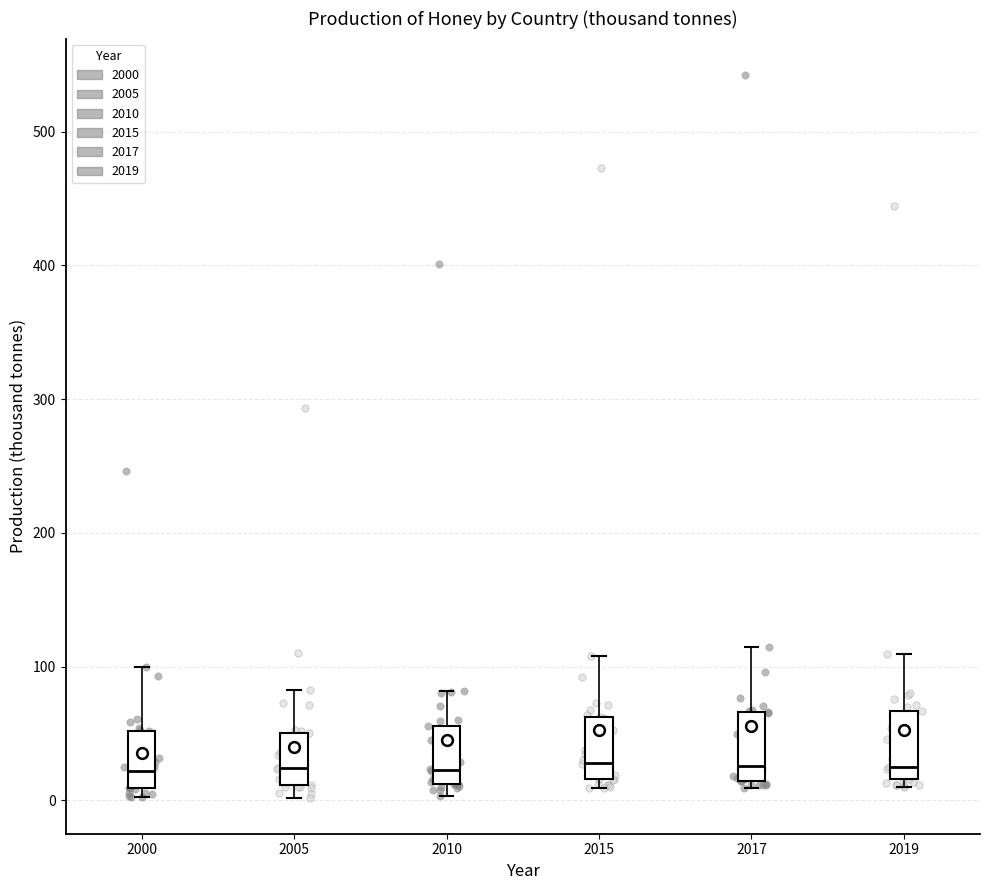

Reading left to right, read every box against the y-axis: the position of its median line, the range the box covers, and the ends of its whiskers. The values are not printed on the chart, so give them approximately, as read against the axis.

2000: median 20, box 10 to 50, whiskers 0 to 100
2005: median 20, box 10 to 50, whiskers 0 to 80
2010: median 20, box 10 to 60, whiskers 0 to 80
2015: median 30, box 20 to 60, whiskers 10 to 110
2017: median 30, box 10 to 70, whiskers 10 (just below the box's lower edge) to 110
2019: median 30, box 20 to 70, whiskers 10 to 110